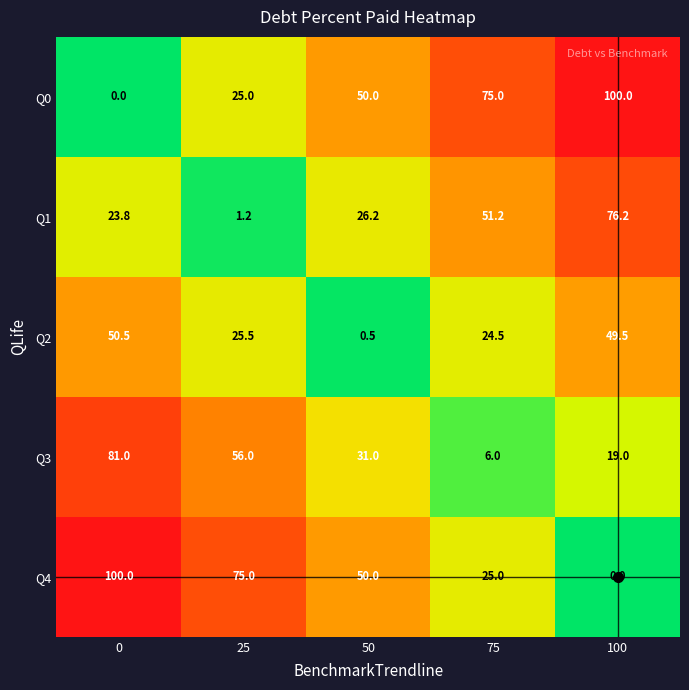

What is the total value across all series at 100?

244.7